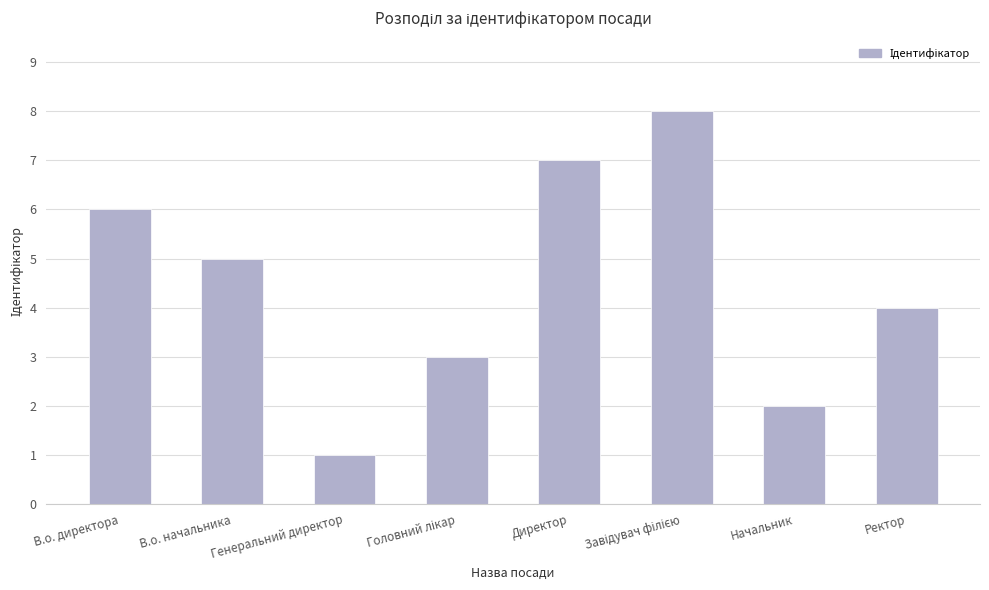

How many bars are there in total?

8